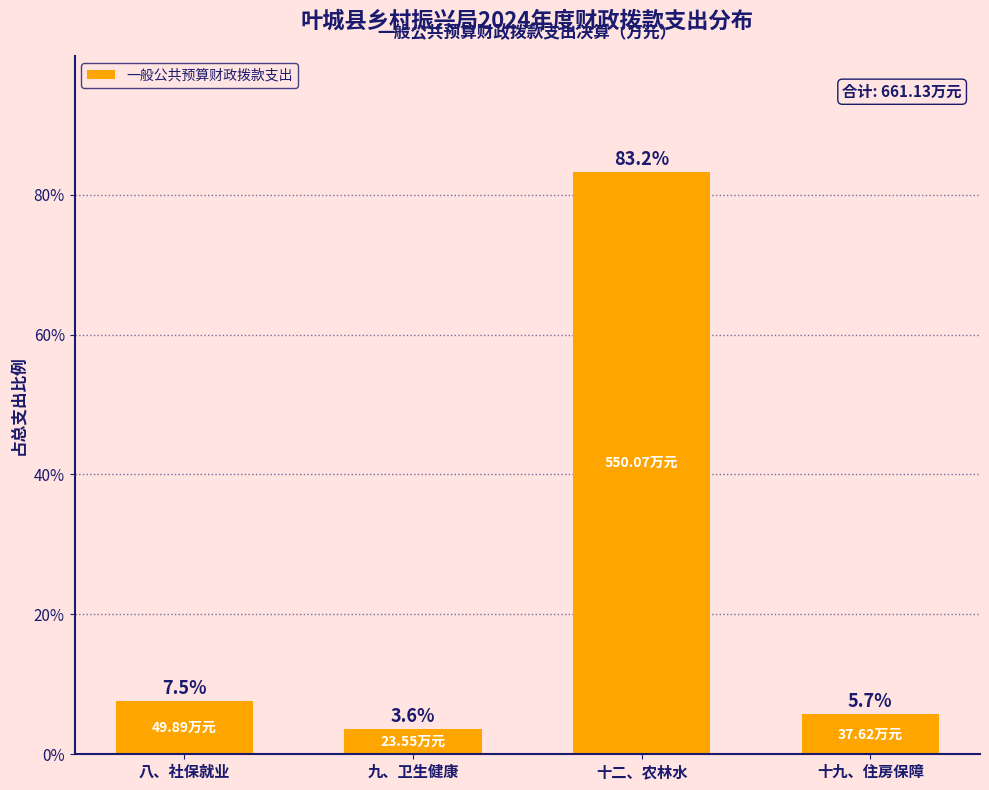

Where is the data nearest to the value 43?

八、社保就业